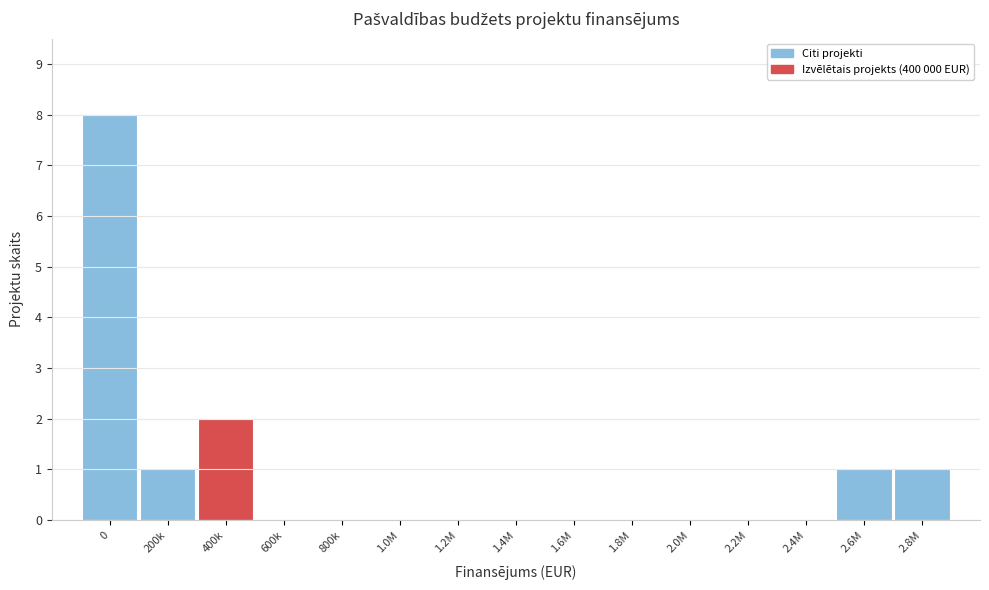

Reading right to left, what are all the values shown in this chart?

2.8M=1	2.6M=1	2.4M=0	2.2M=0	2.0M=0	1.8M=0	1.6M=0	1.4M=0	1.2M=0	1.0M=0	800k=0	600k=0	400k=2	200k=1	0=8